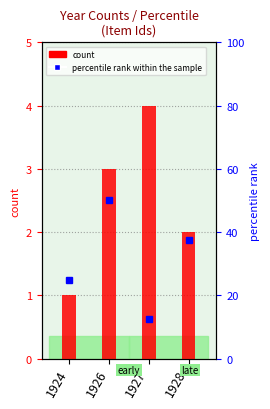

How many data points in count are less than 3?

2